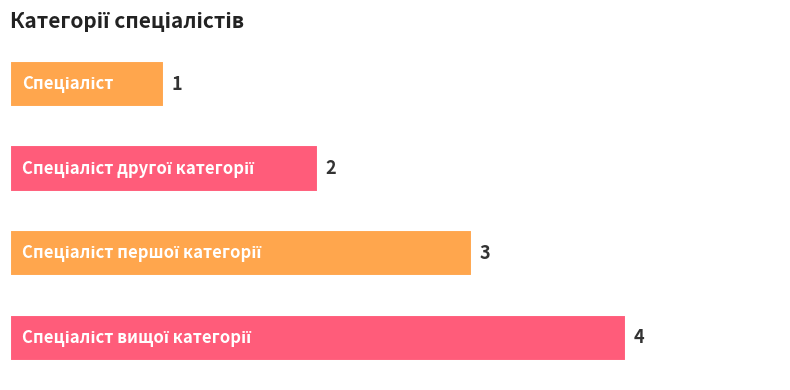

What is the value of the 1st bar from the top?

1